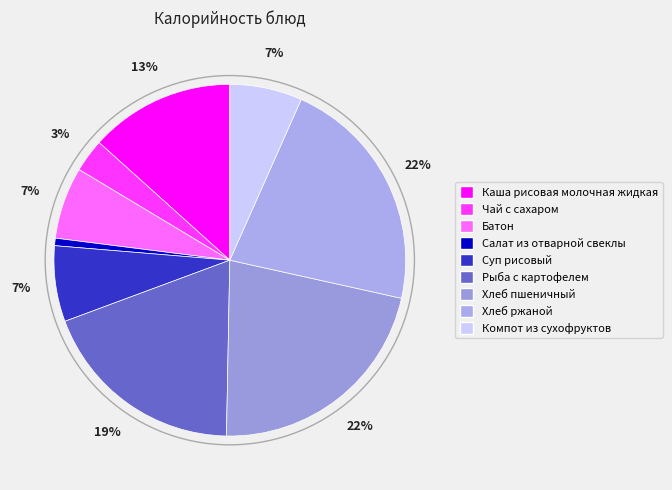

The Каша рисовая молочная жидкая slice represents 13% of the pie. True or false?

True